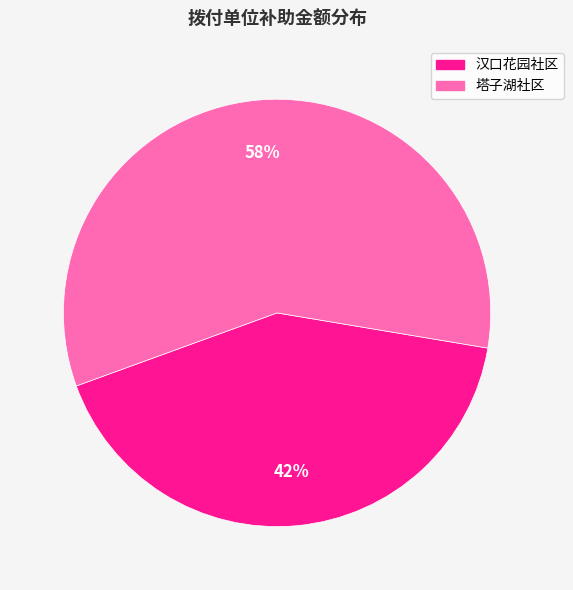

What percentage is the 塔子湖社区 slice, to the nearest percent?

58%